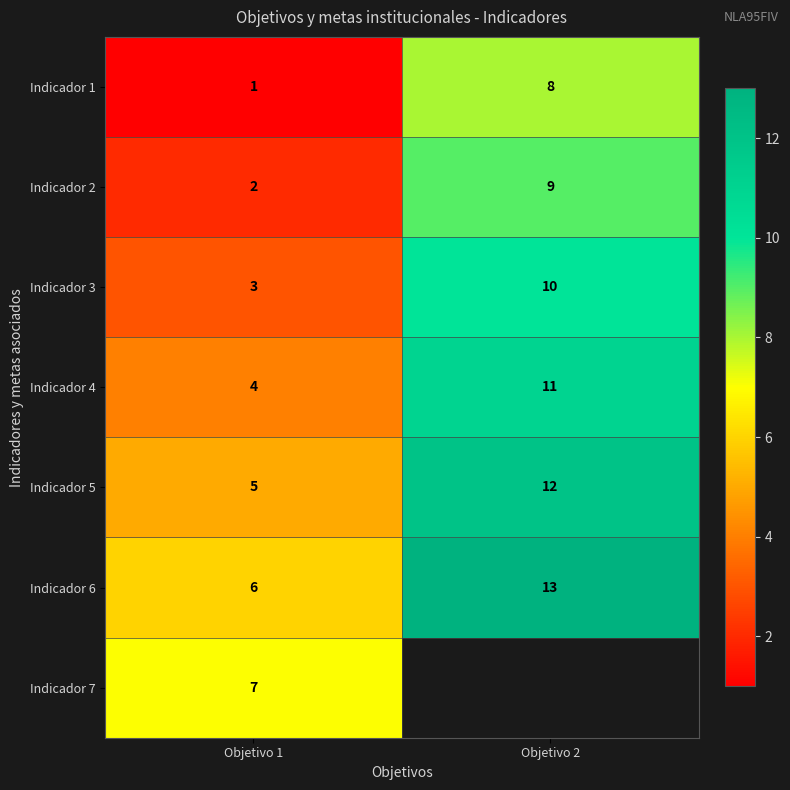

What is the highest value of the Indicador 3 series?

10